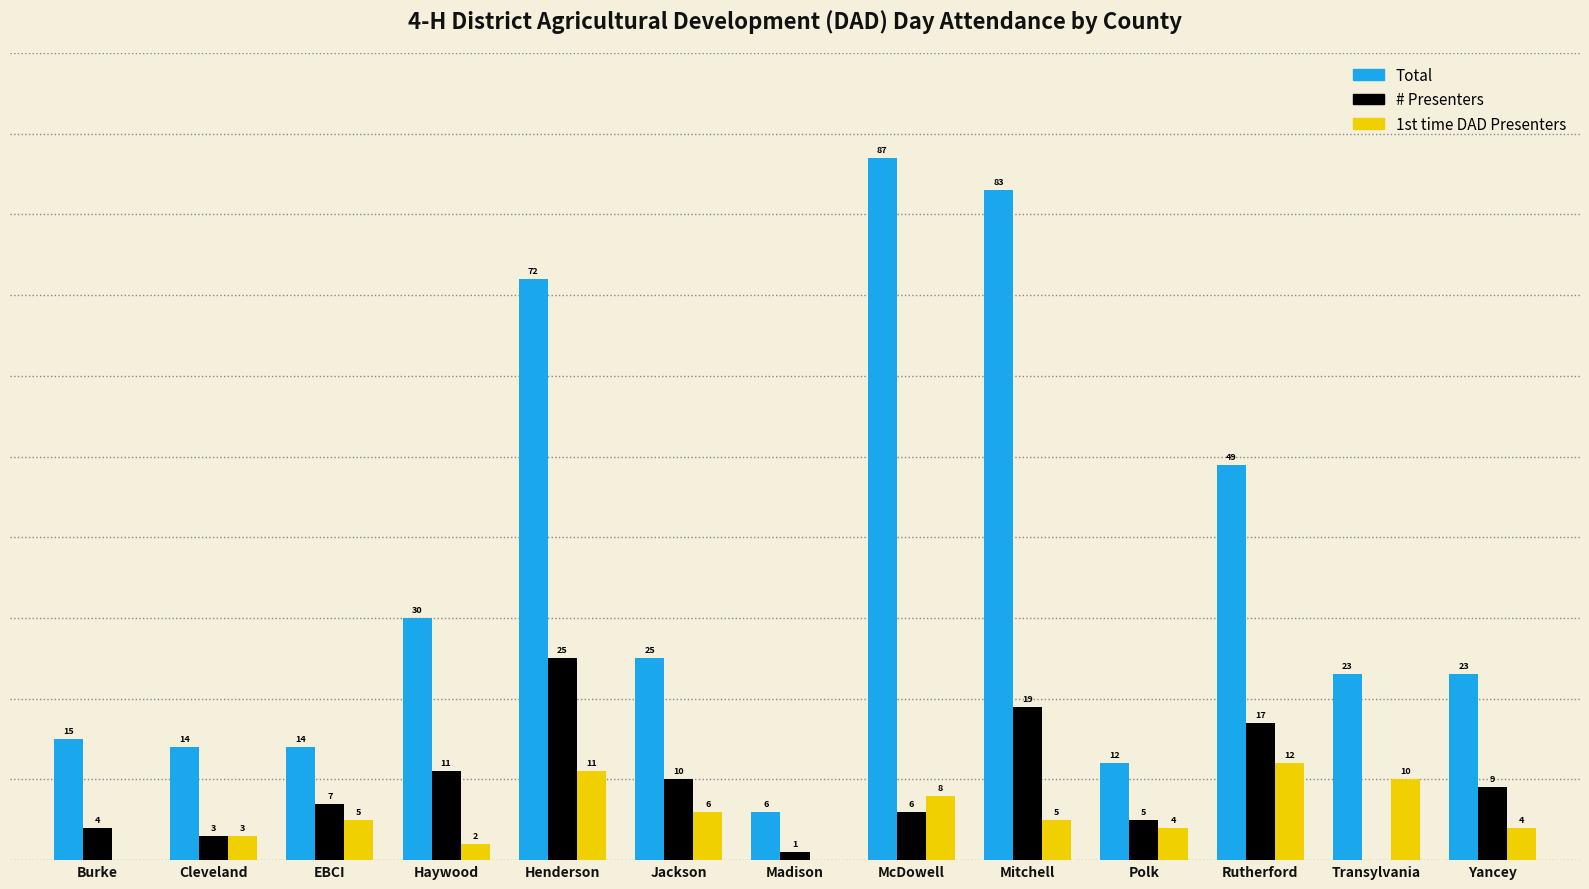

Which series has the largest total across all categories?

Total